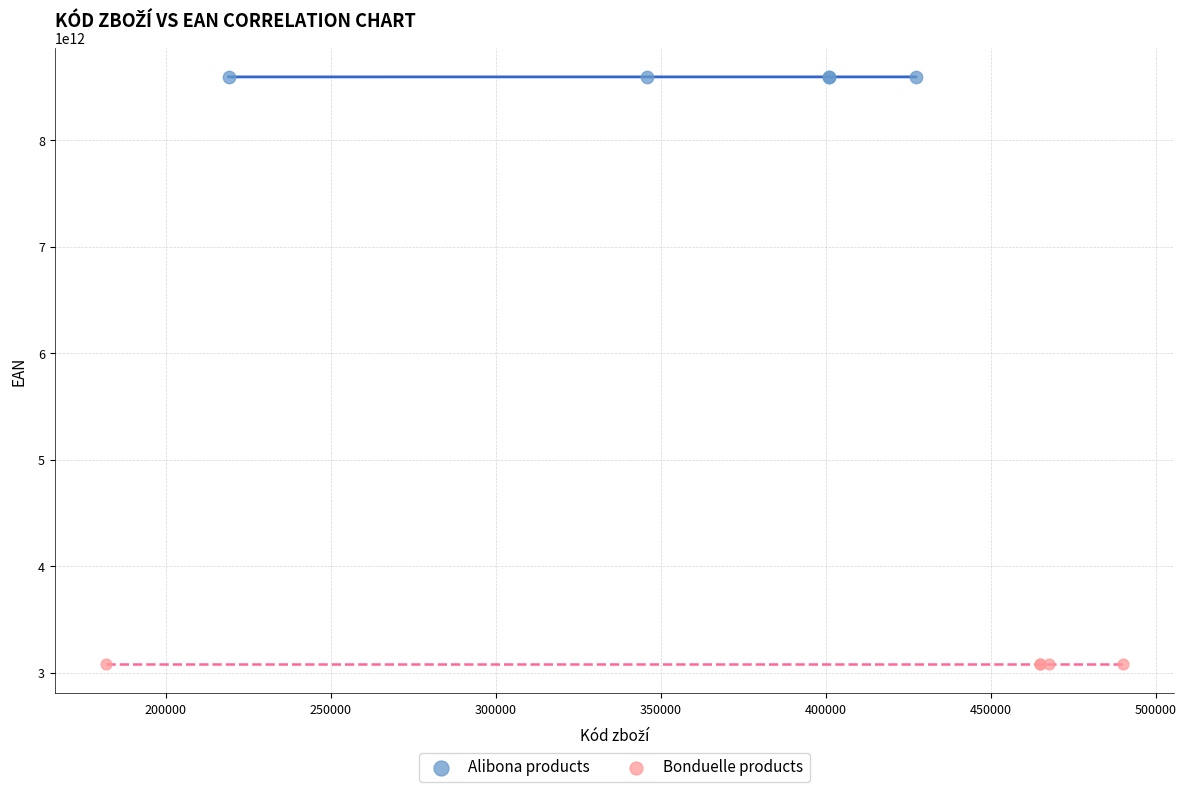

Which series reaches the minimum Y coordinate?

Bonduelle products